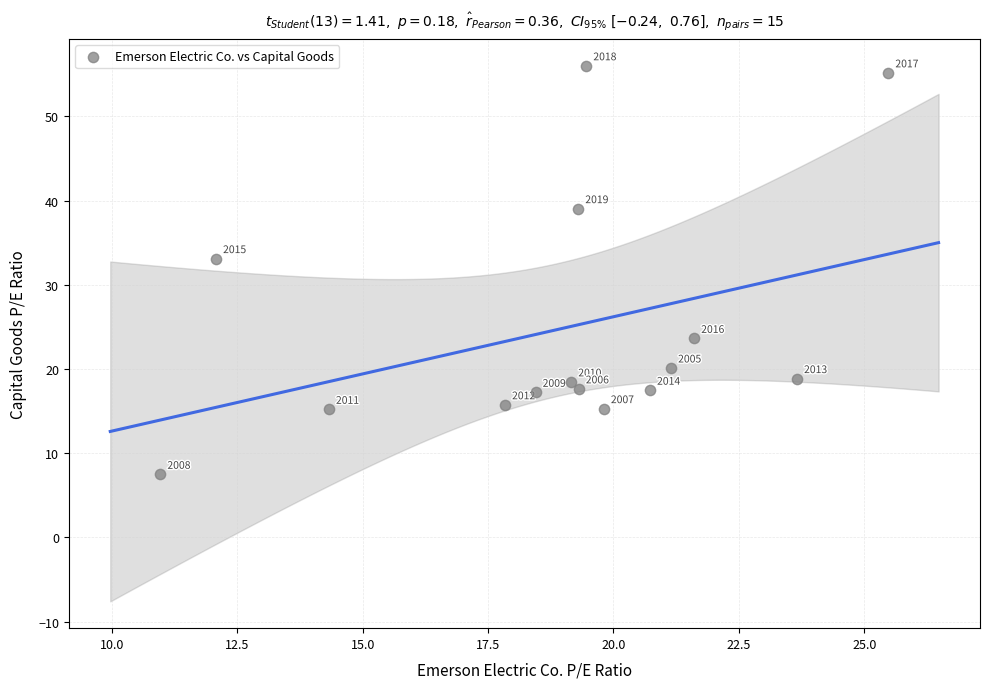

What is the range of X values (max minus min)?

14.5